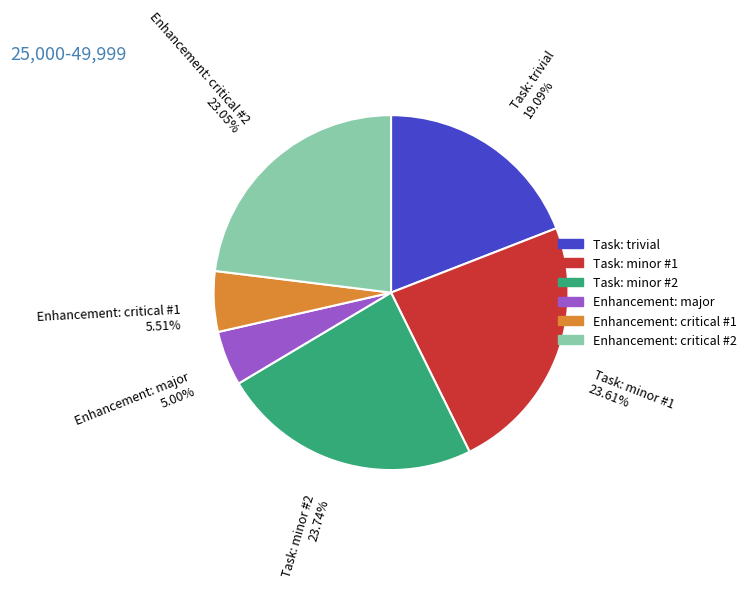

Between Task: trivial and Task: minor #1, which is larger?

Task: minor #1